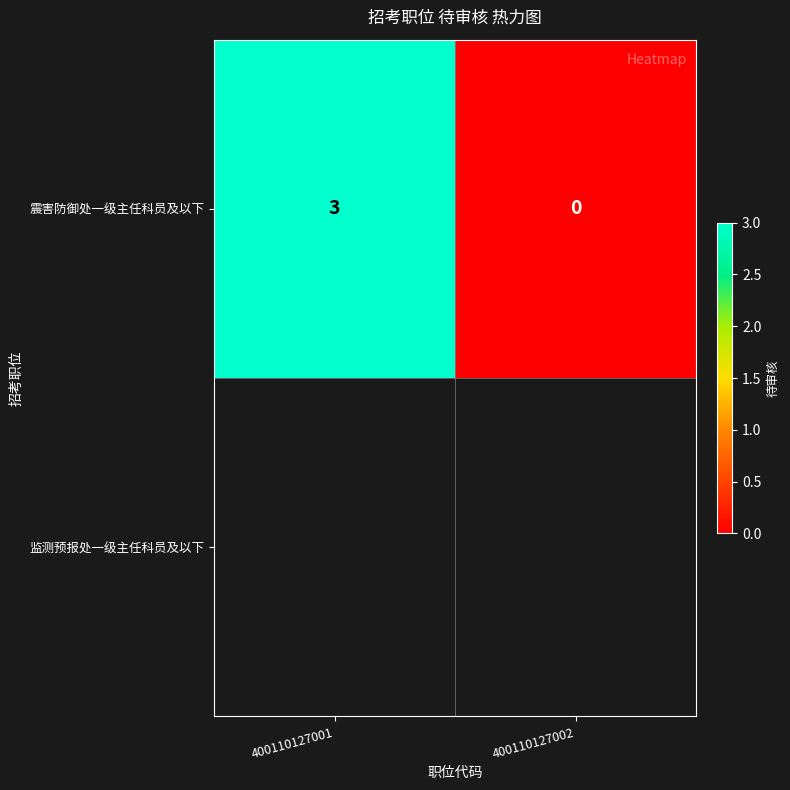

Reading left to right, what are all the values shown in this chart?

3	0